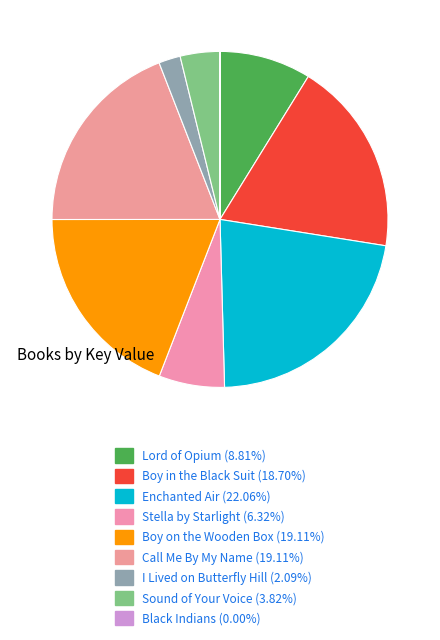

Between Sound of Your Voice and I Lived on Butterfly Hill, which is larger?

Sound of Your Voice